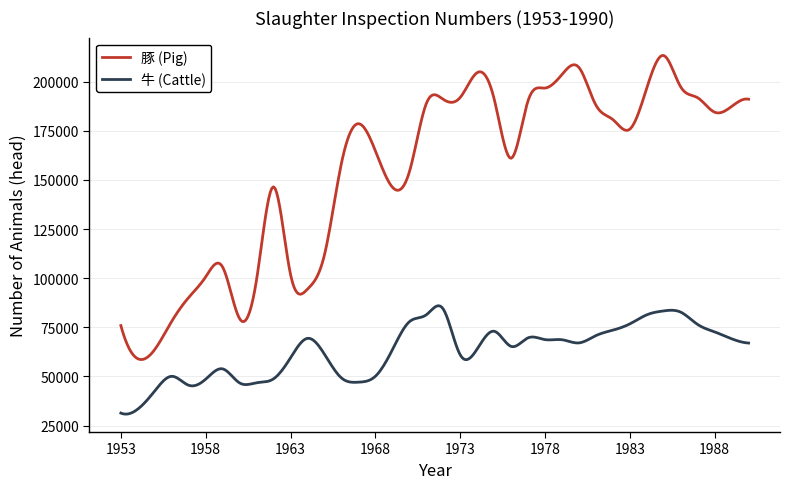

What is the difference between the second highest and second lowest values in the 牛 (Cattle) series?

55012.8